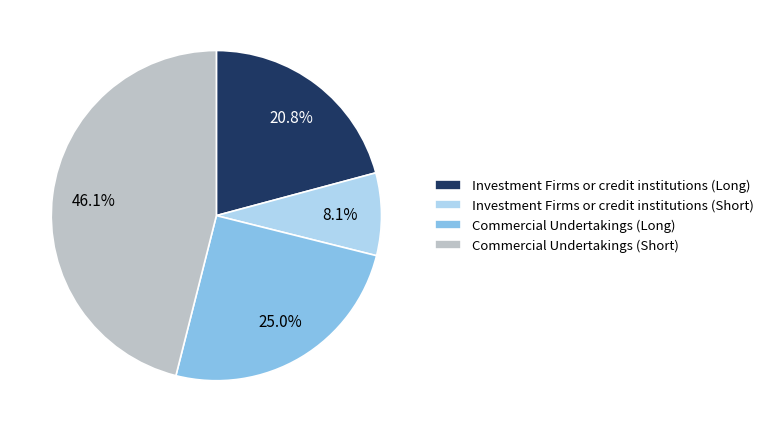

To the nearest percent, what is the difference between the largest and smallest slice percentages?

38%